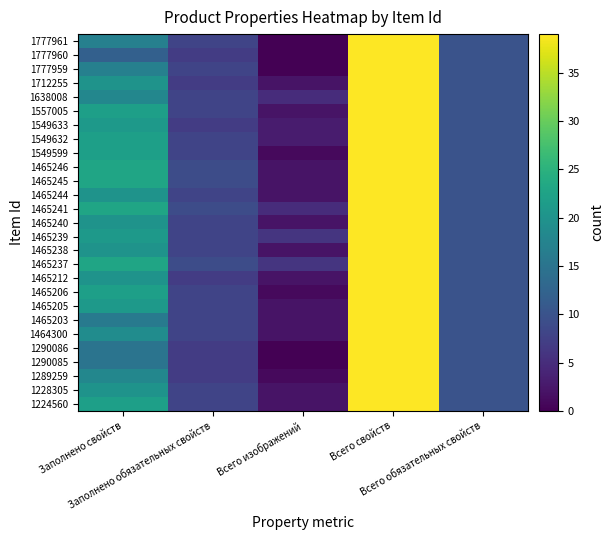

At Заполнено обязательных свойств, list the series in order from smallest to largest.

1777960, 1712255, 1549633, 1465212, 1290086, 1290085, 1289259, 1777961, 1777959, 1638008, 1557005, 1549632, 1549599, 1465244, 1465240, 1465239, 1465238, 1465206, 1465205, 1465203, 1464300, 1228305, 1224560, 1465246, 1465245, 1465241, 1465237